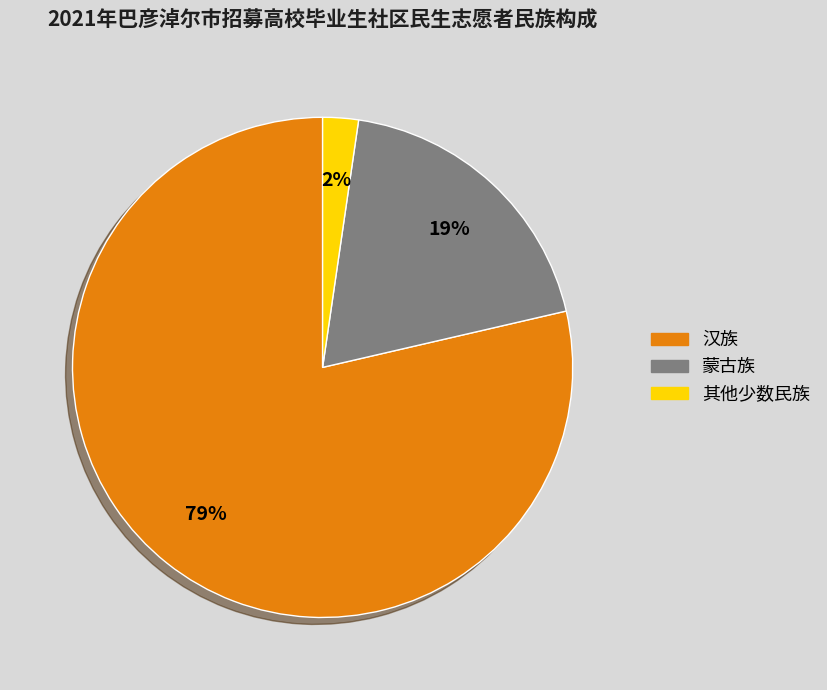

Count the number of slices in the pie.

3